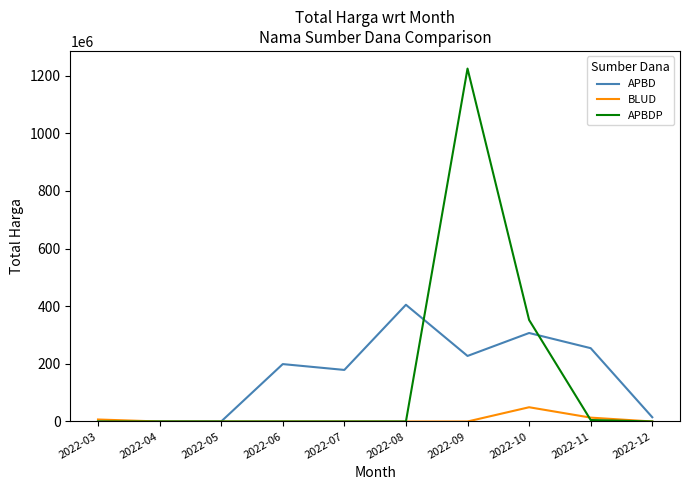

Which series changed the most between 2022-09 and 2022-10?

APBDP